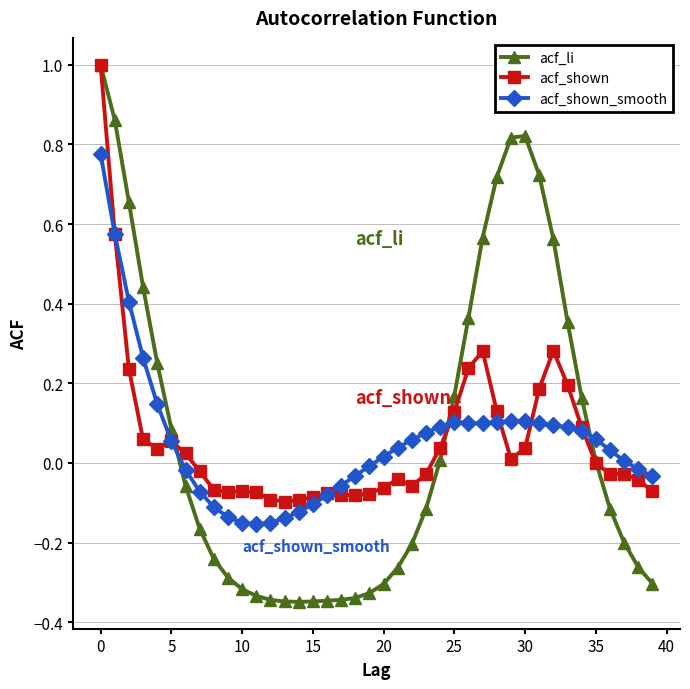

True or false: acf_shown has more than 2 points higher than both neighbors.

True